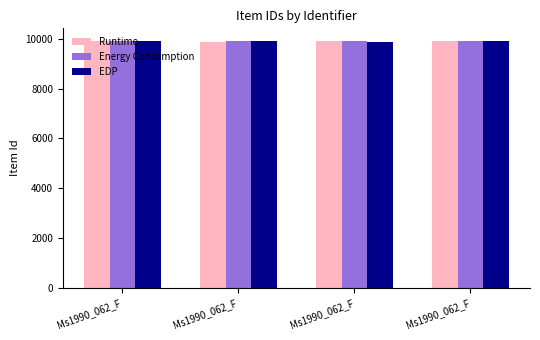

Does the chart contain stacked bars?

No